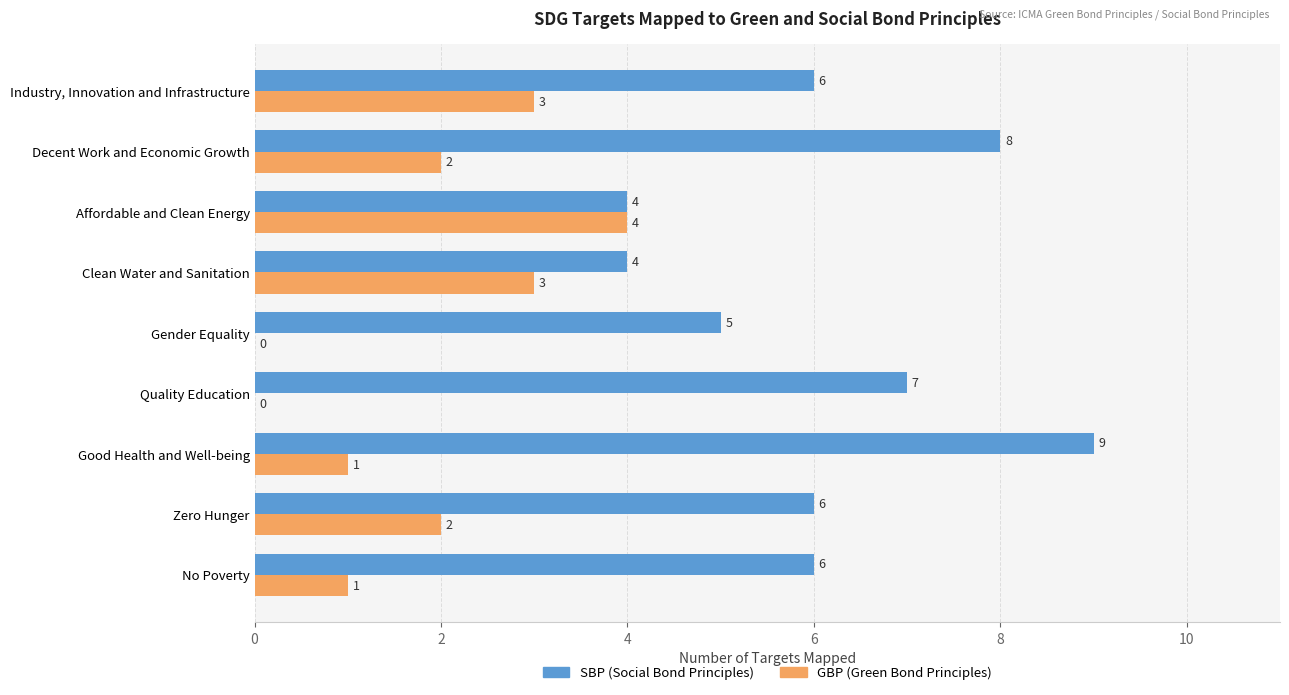

Is the value of SBP (Social Bond Principles) at Clean Water and Sanitation greater than the value of GBP (Green Bond Principles) at Zero Hunger?

Yes